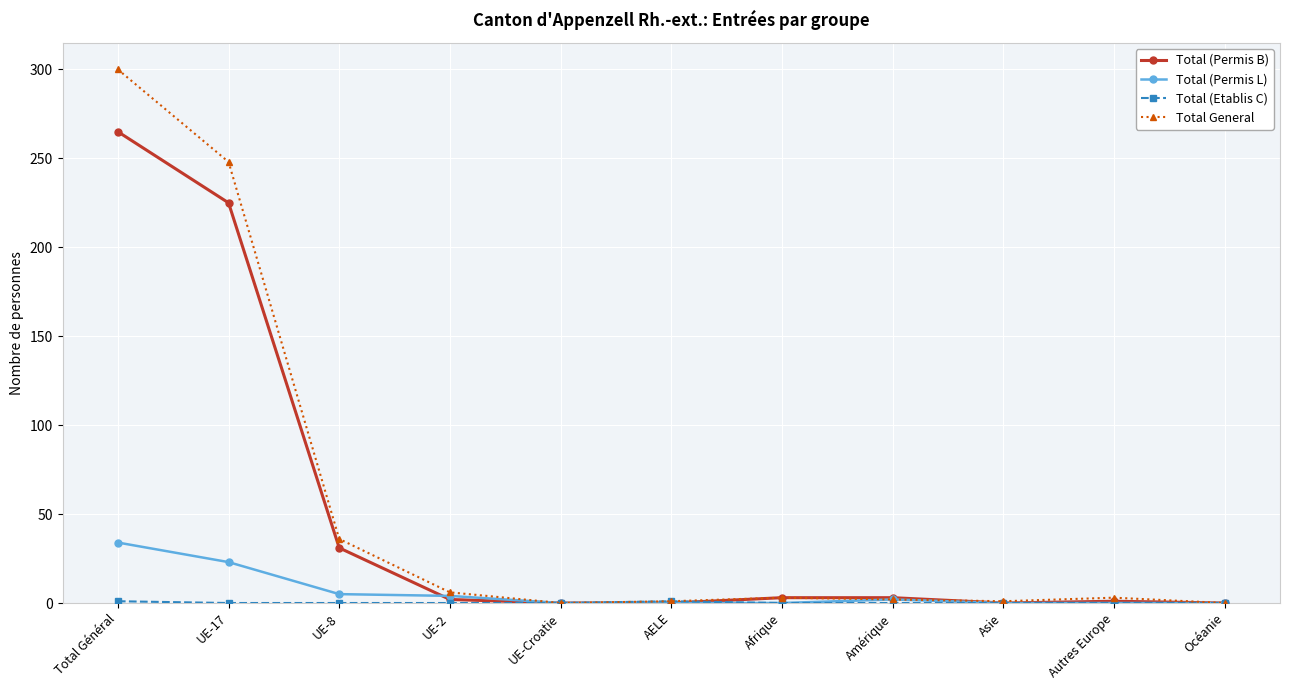

The value of Total (Permis L) at AELE is 0. True or false?

True